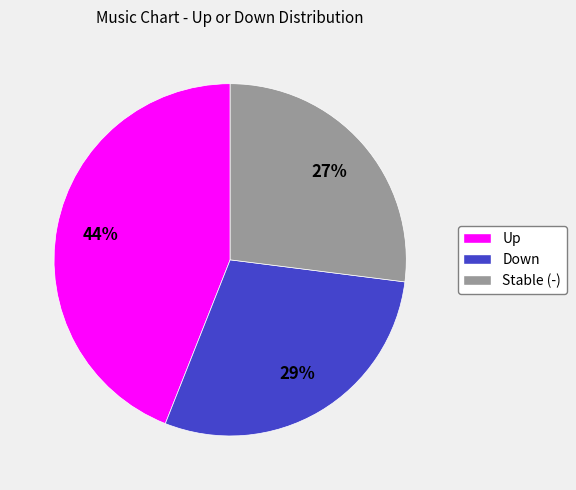

To the nearest percent, what is the average slice percentage?

33%